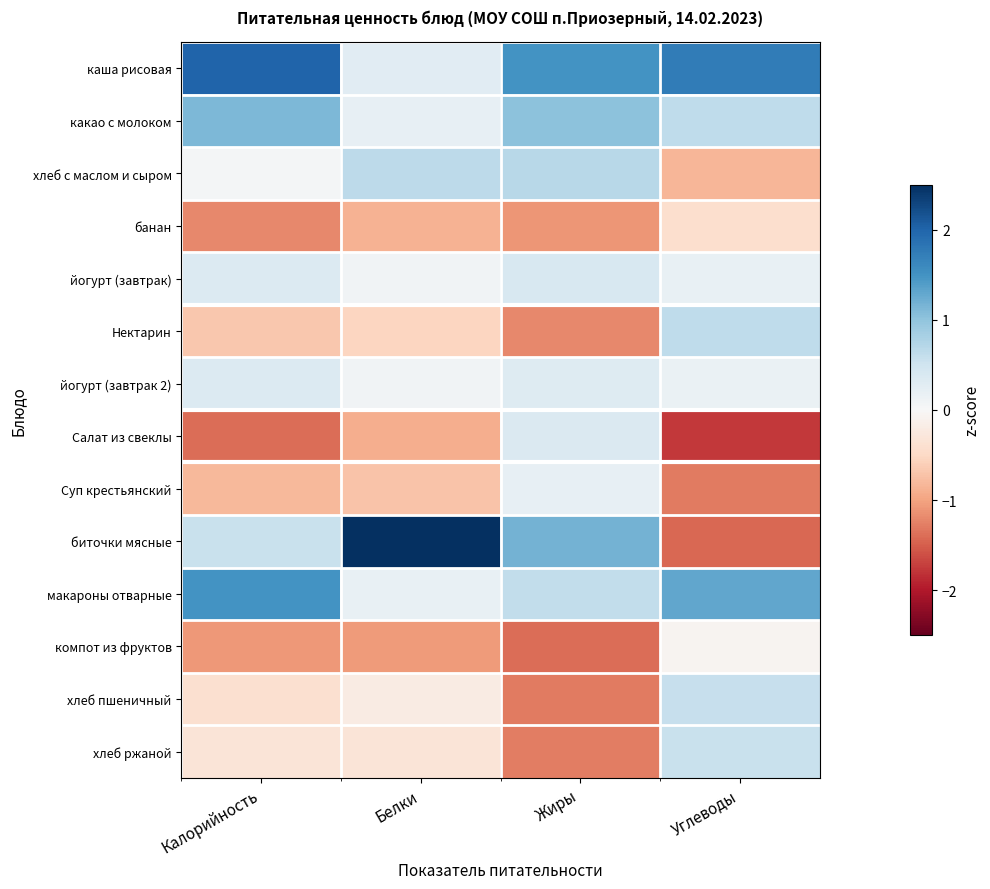

At how many categories does at least one series exceed 0?

4